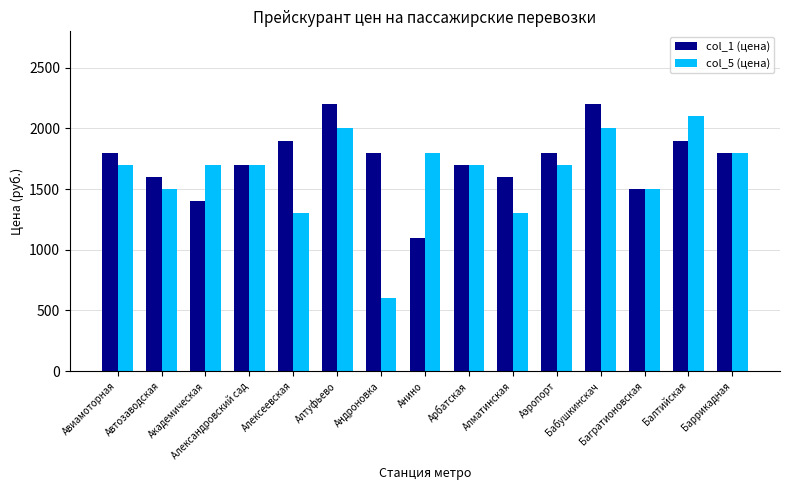

Reading left to right, extract all data points from this chart.

col_1 (цена): Авиамоторная=1800	Автозаводская=1600	Академическая=1400	Александровский сад=1700	Алексеевская=1900	Алтуфьево=2200	Андроновка=1800	Анино=1100	Арбатская=1700	Алматинская=1600	Аэропорт=1800	Бабушкинскач=2200	Багратионовская=1500	Балтийская=1900	Баррикадная=1800
col_5 (цена): Авиамоторная=1700	Автозаводская=1500	Академическая=1700	Александровский сад=1700	Алексеевская=1300	Алтуфьево=2000	Андроновка=600	Анино=1800	Арбатская=1700	Алматинская=1300	Аэропорт=1700	Бабушкинскач=2000	Багратионовская=1500	Балтийская=2100	Баррикадная=1800